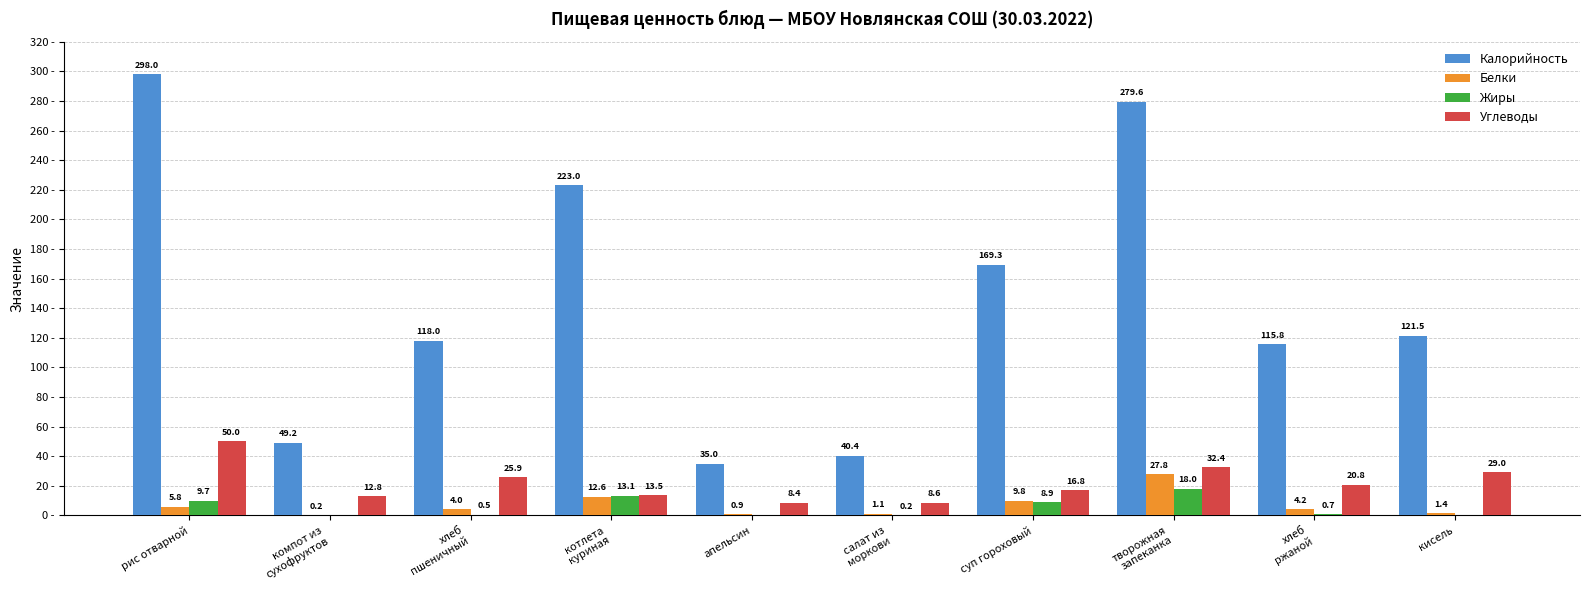

At which category does the chart reach its peak across all series?

рис отварной